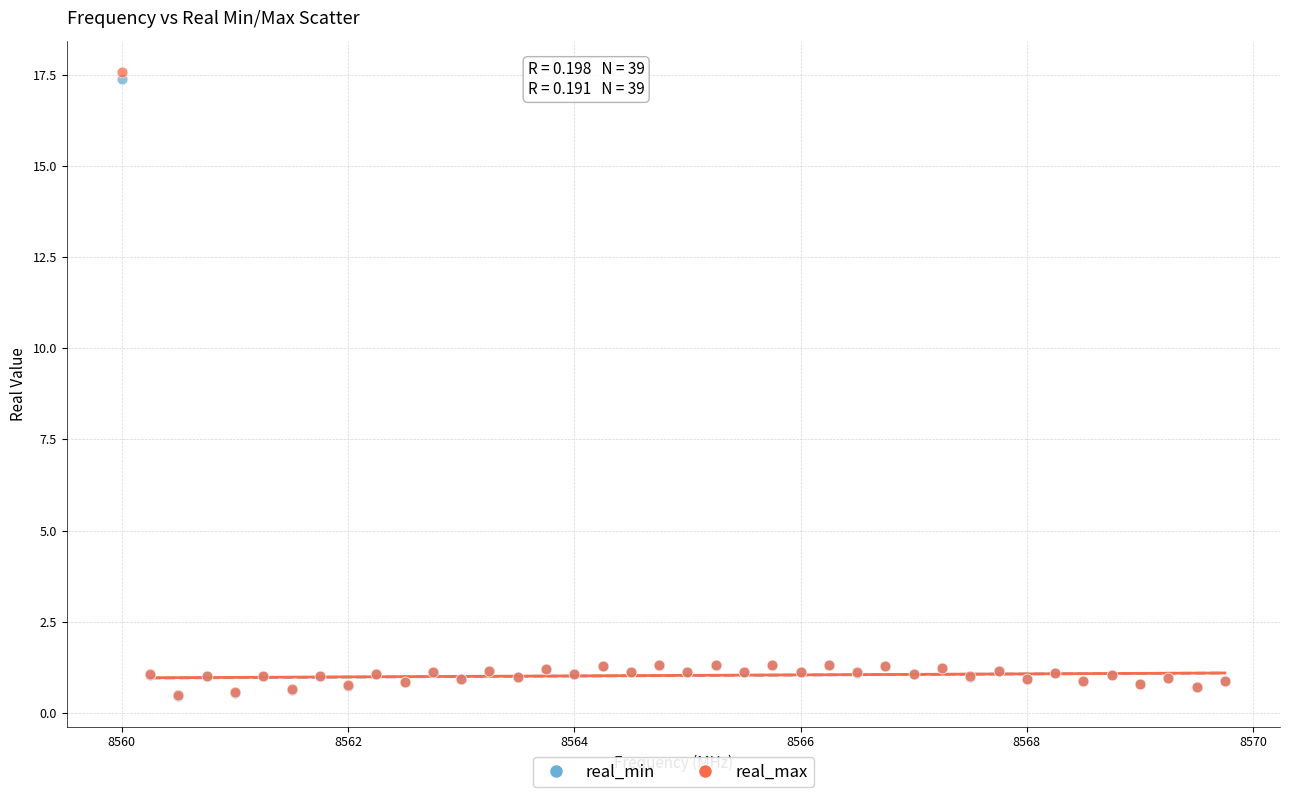

Which series has the largest Y range (max minus min)?

real_max